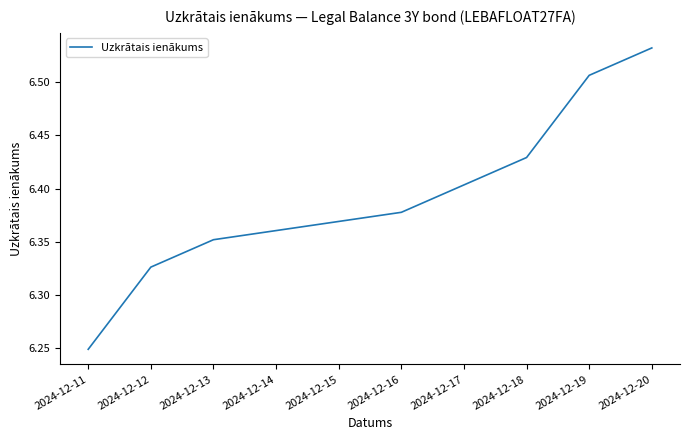

True or false: the data shows 4.3 at 2024-12-11.

False